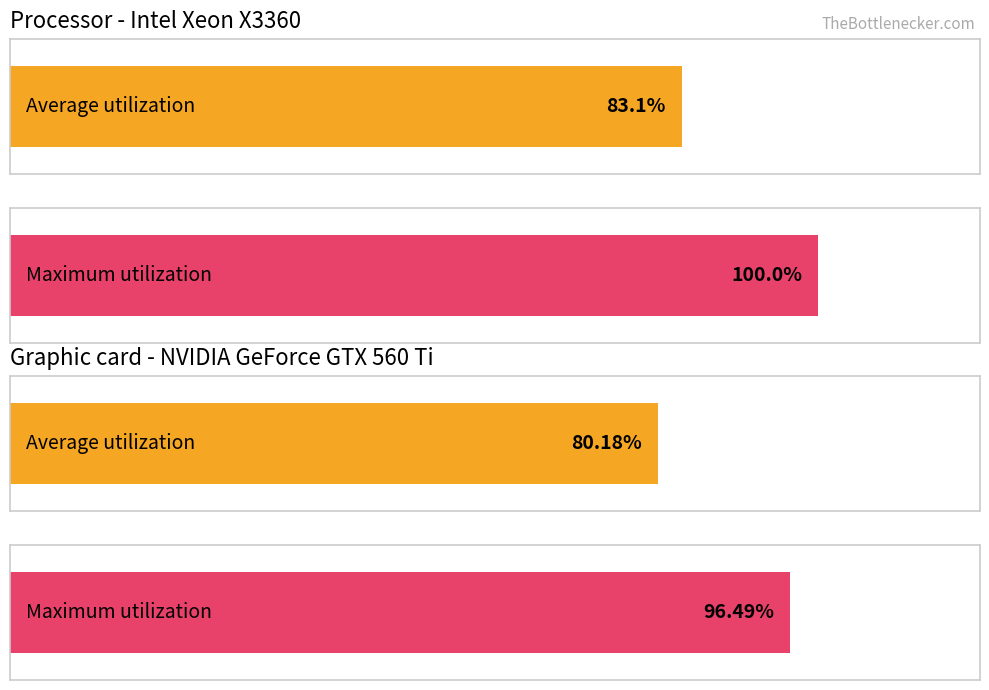

The Average utilization series shows 1.0 at 21. True or false?

False